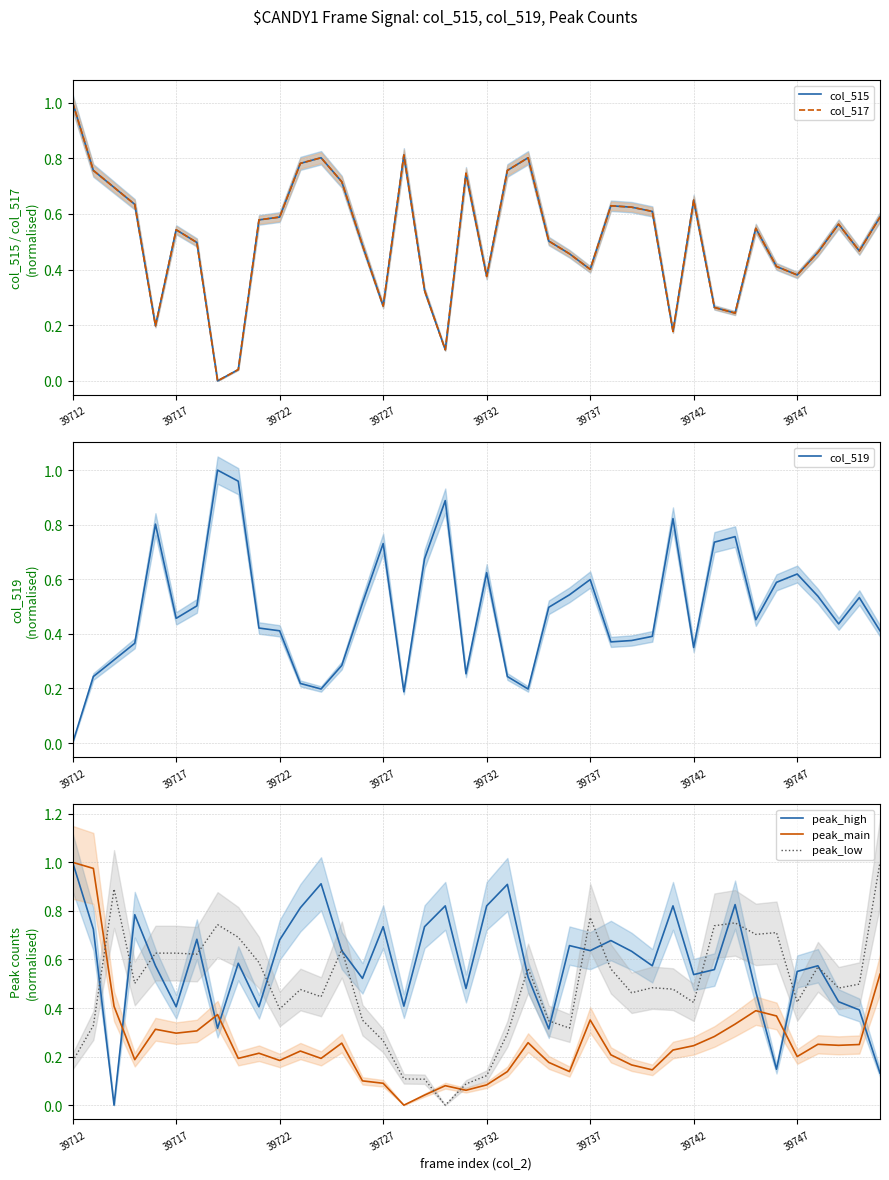

Which series has the widest spread of values?

col_515